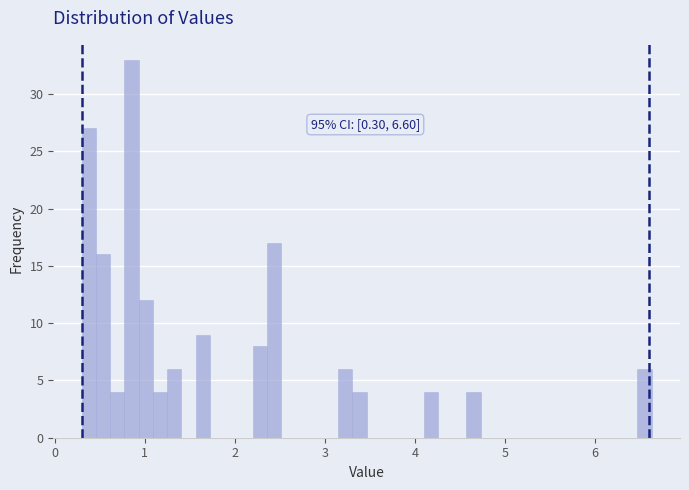

Read against the x-axis, roughly where is the centre of the tallest bar?

0.9